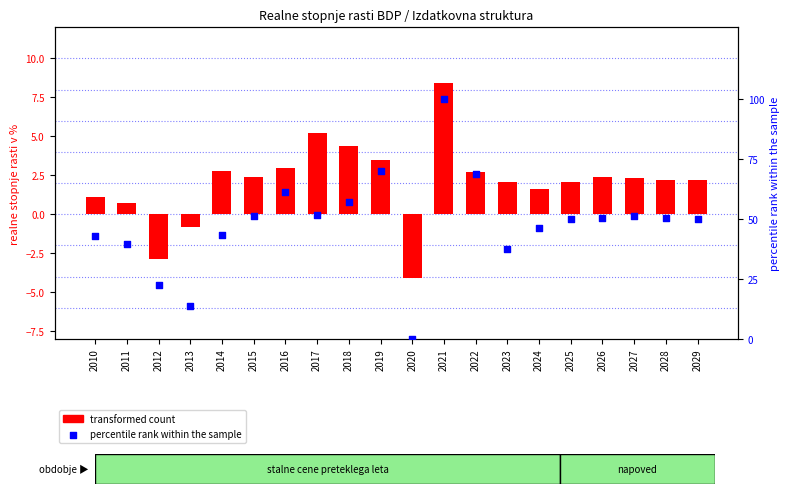

Which series reaches the minimum Y coordinate?

transformed count